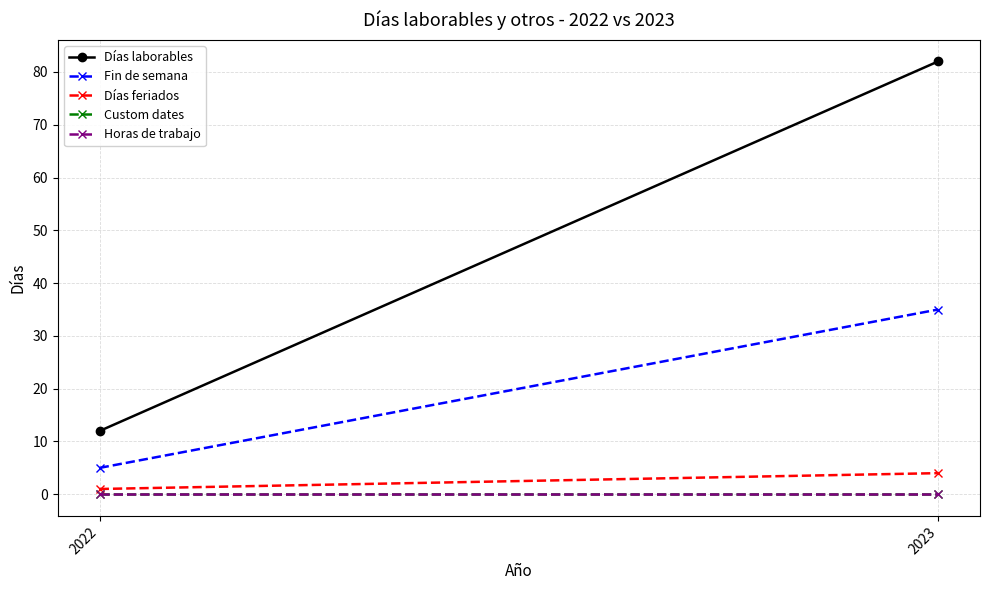

How many lines are shown in the chart?

5